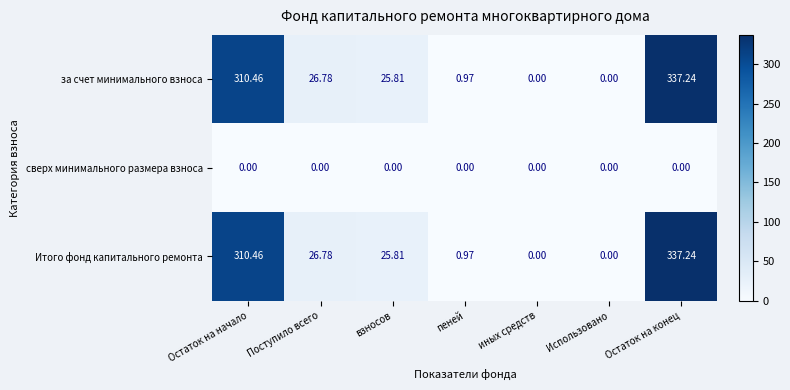

Is the value of сверх минимального размера взноса at Остаток на конец greater than the value of за счет минимального взноса at Поступило всего?

No